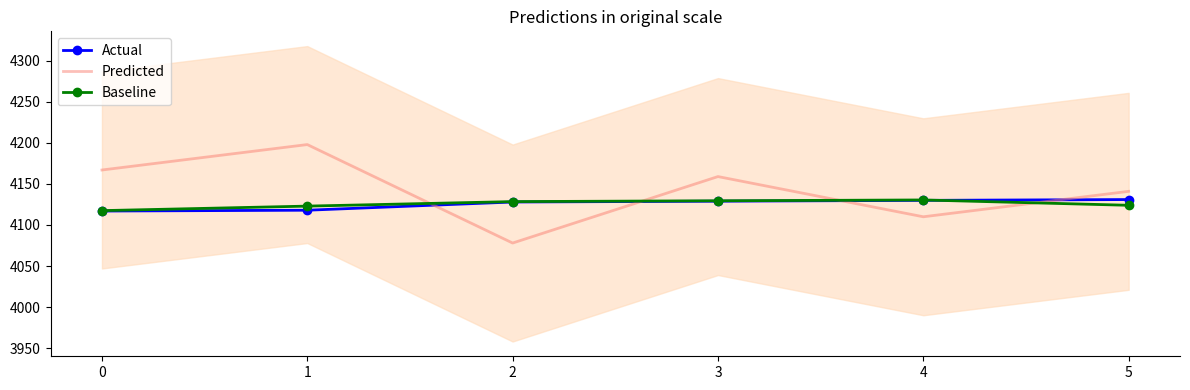

Which series has the largest total across all categories?

Predicted